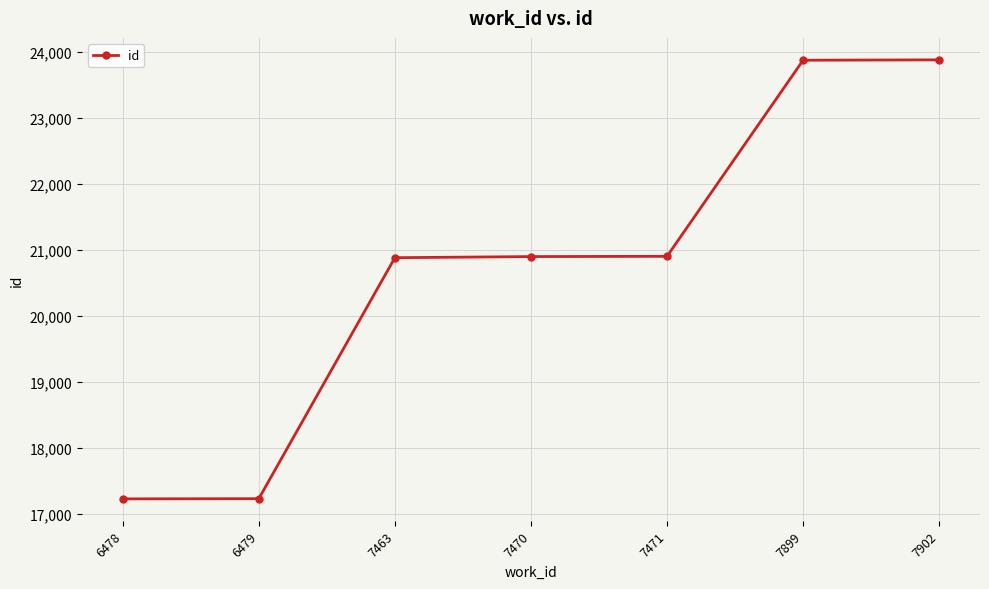

True or false: there are more than 2 points higher than both neighbors.

False